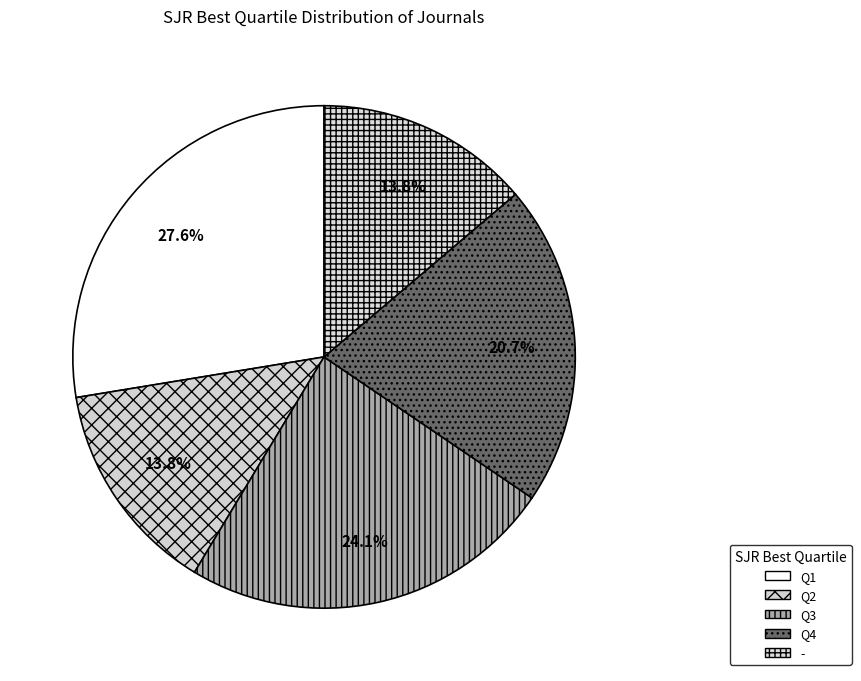

Count the number of slices in the pie.

5